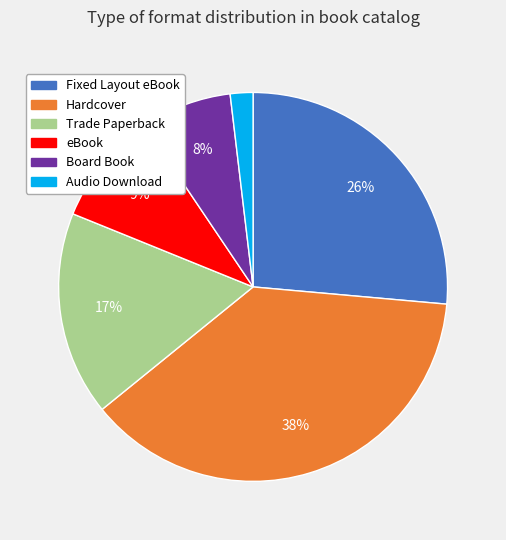

To the nearest percent, what percentage of the pie is Board Book?

8%